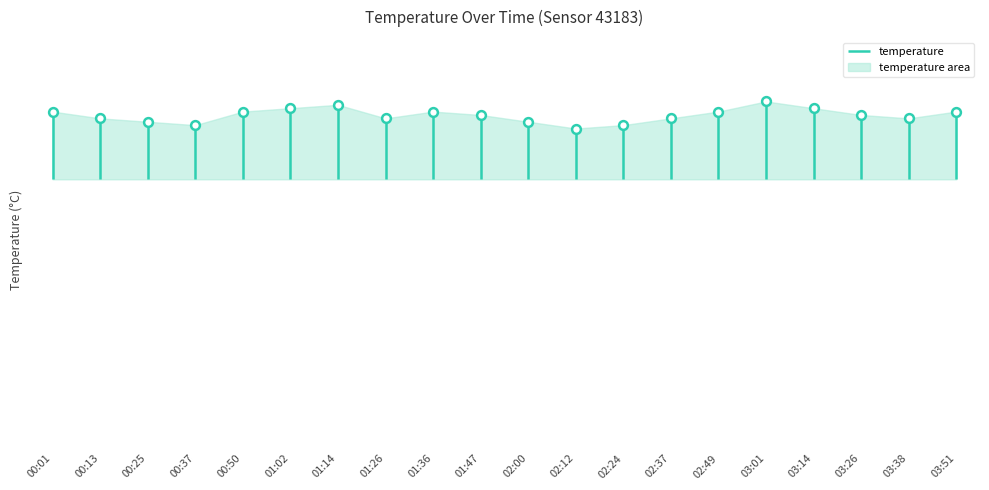

Which has a higher value, 01:26 or 00:37?

01:26